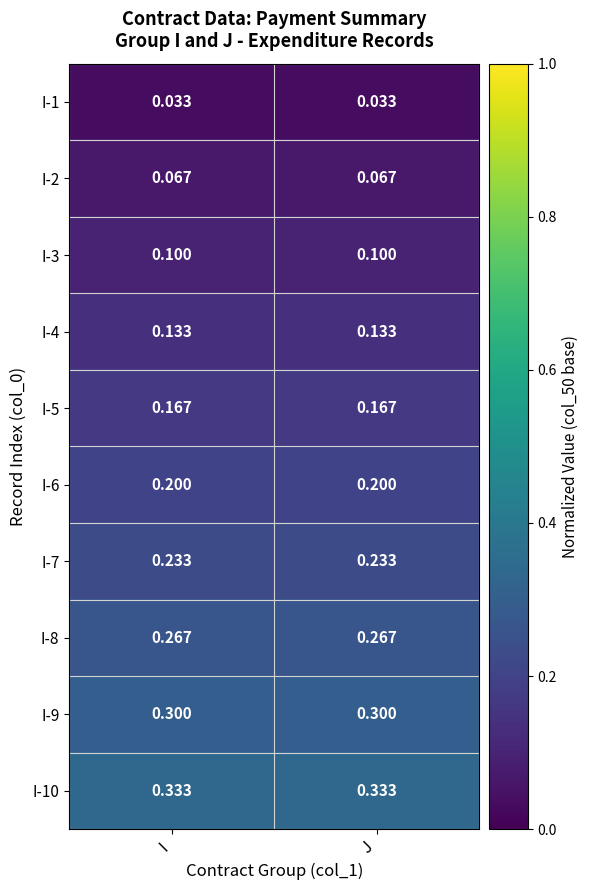

Count the number of data series in this chart.

10